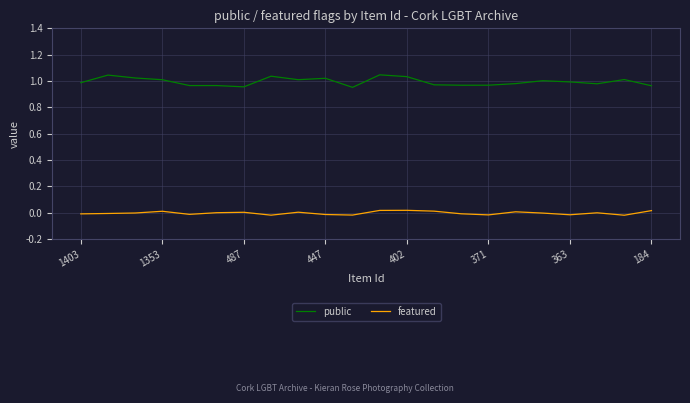

Which series has the largest range (max minus min)?

public